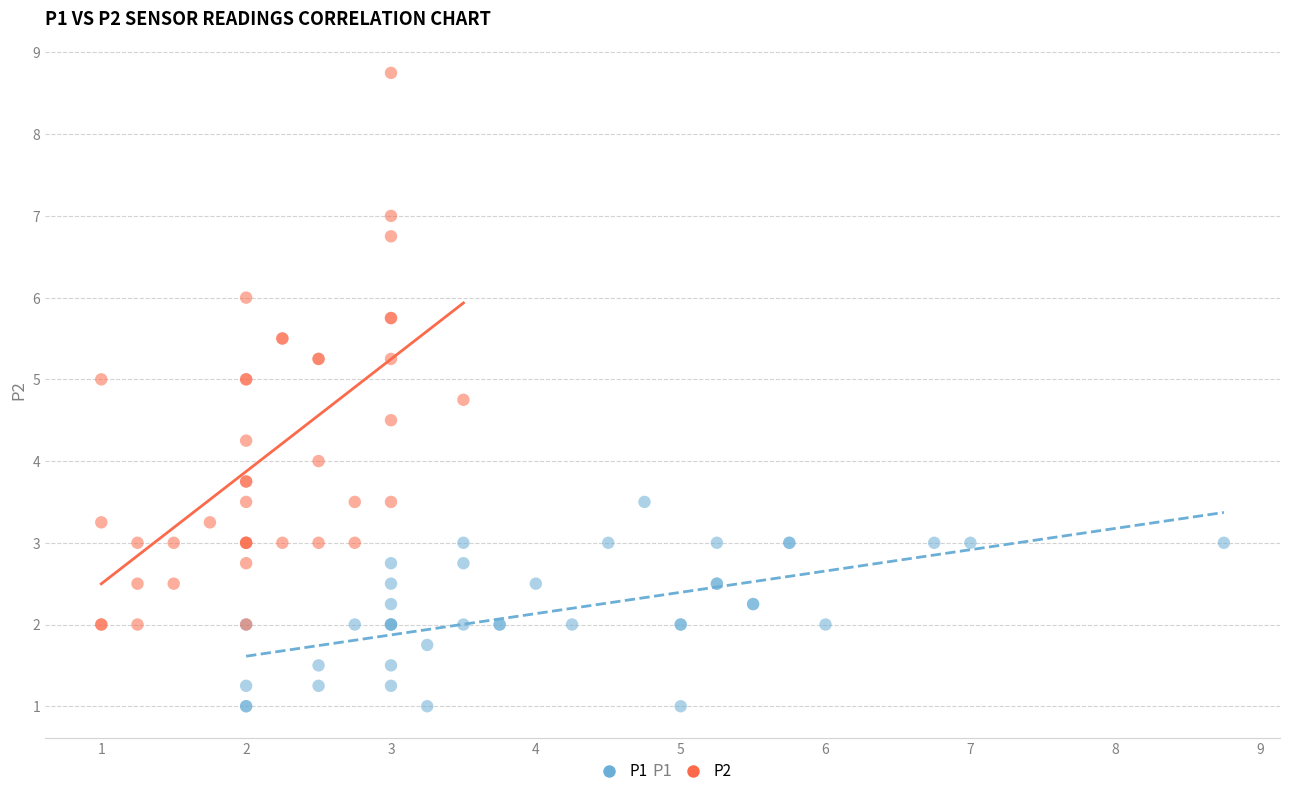

Which series contains the highest Y value?

P2